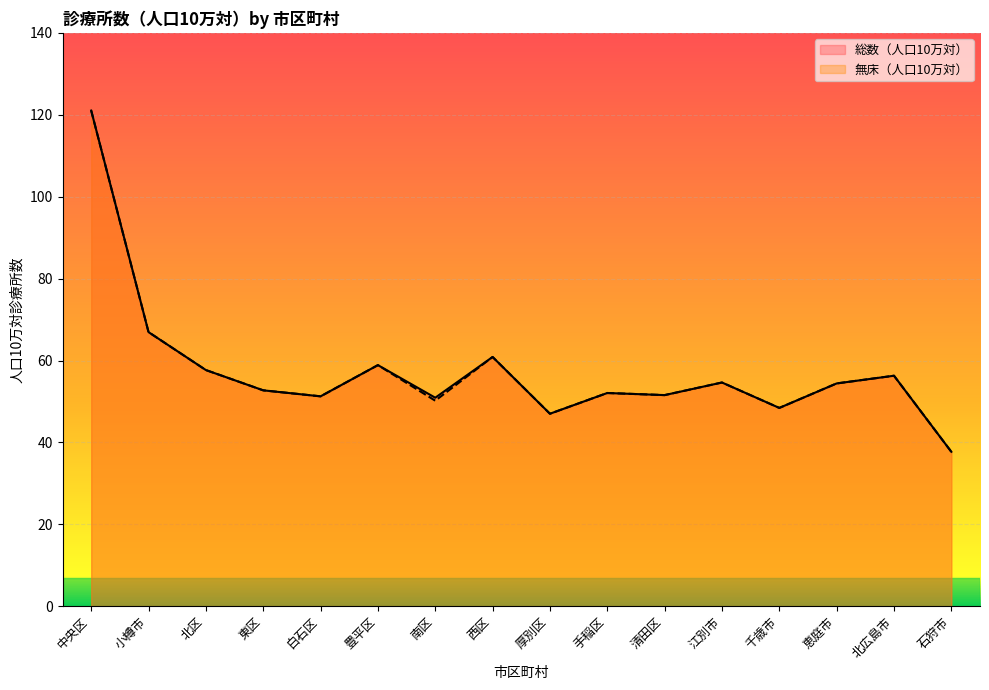

At which category does 無床（人口10万対） reach its first local valley?

白石区